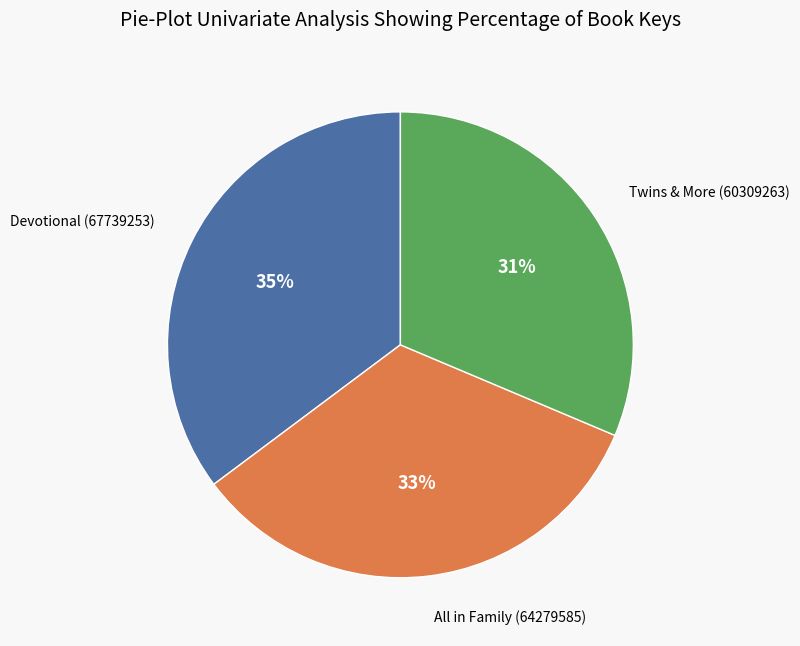

Which slice is the largest?

Devotional (67739253)